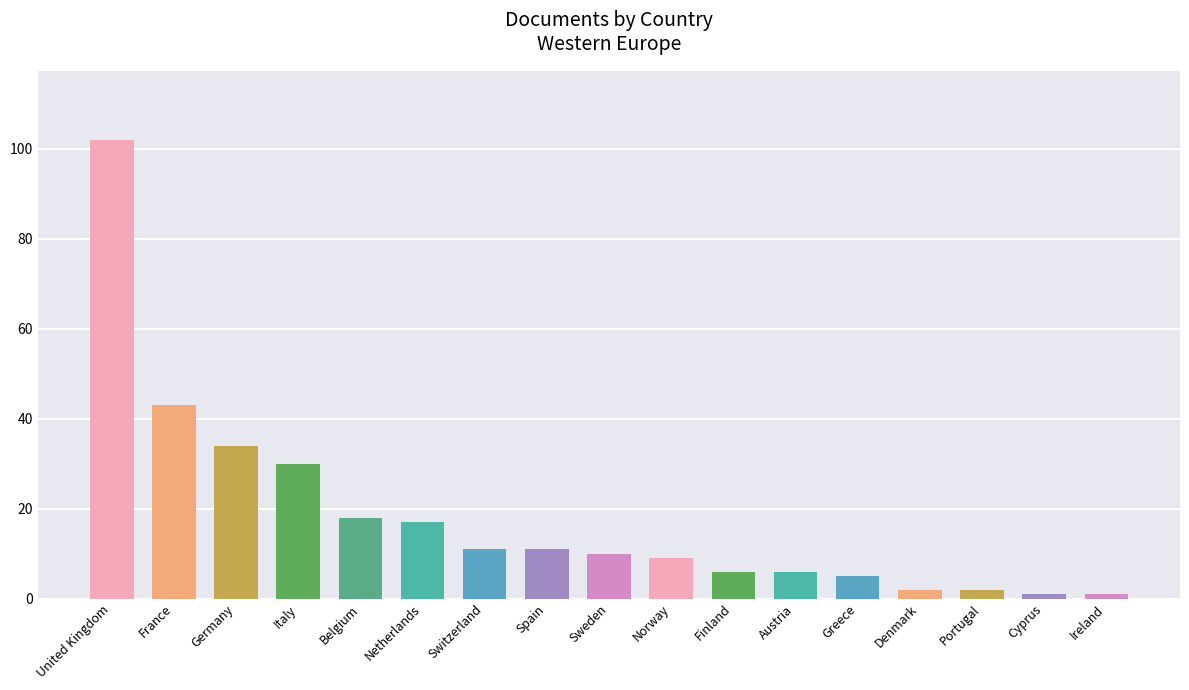

What is the maximum value shown in the chart?

102